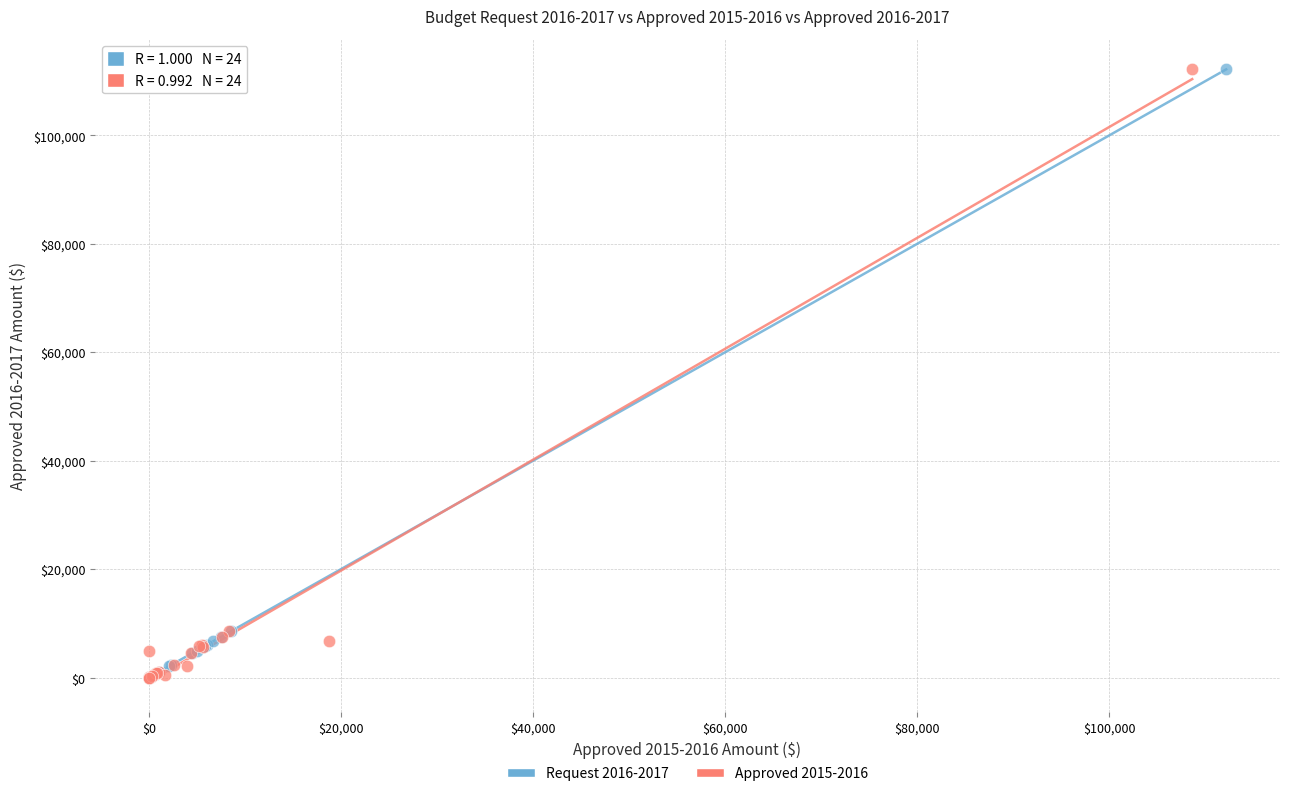

What are all the series names shown in the legend?

Request 2016-2017, Approved 2015-2016